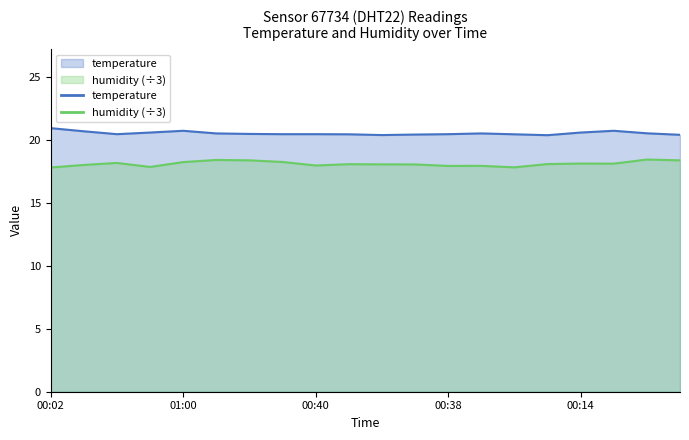

What position from the right is 00:38?

8